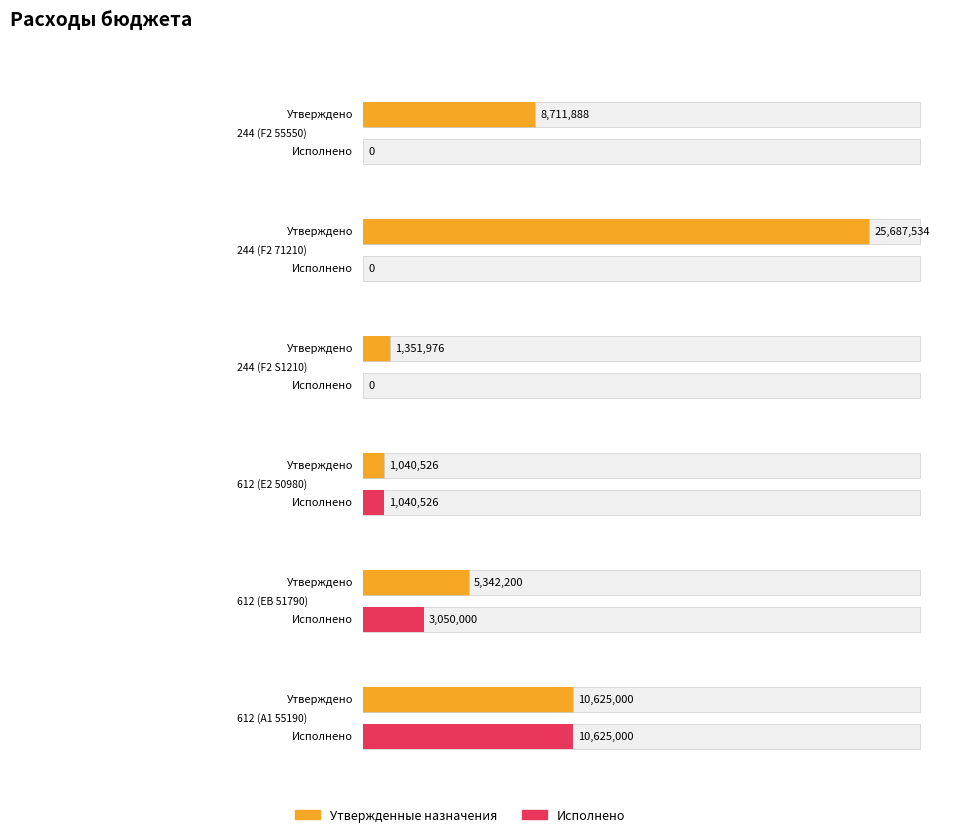

Which category has the lowest value across all series?

244 (F2 55550)